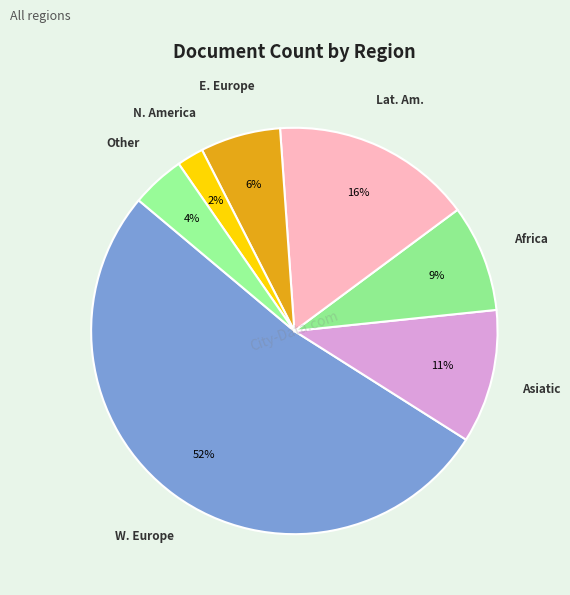

Does any single category account for the majority?

Yes